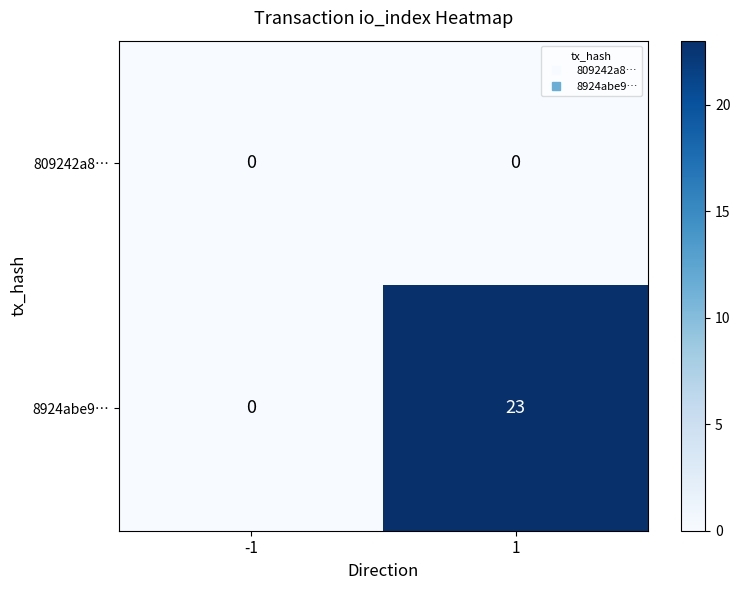

List the series in order of their overall mean, highest first.

8924abe9…, 809242a8…